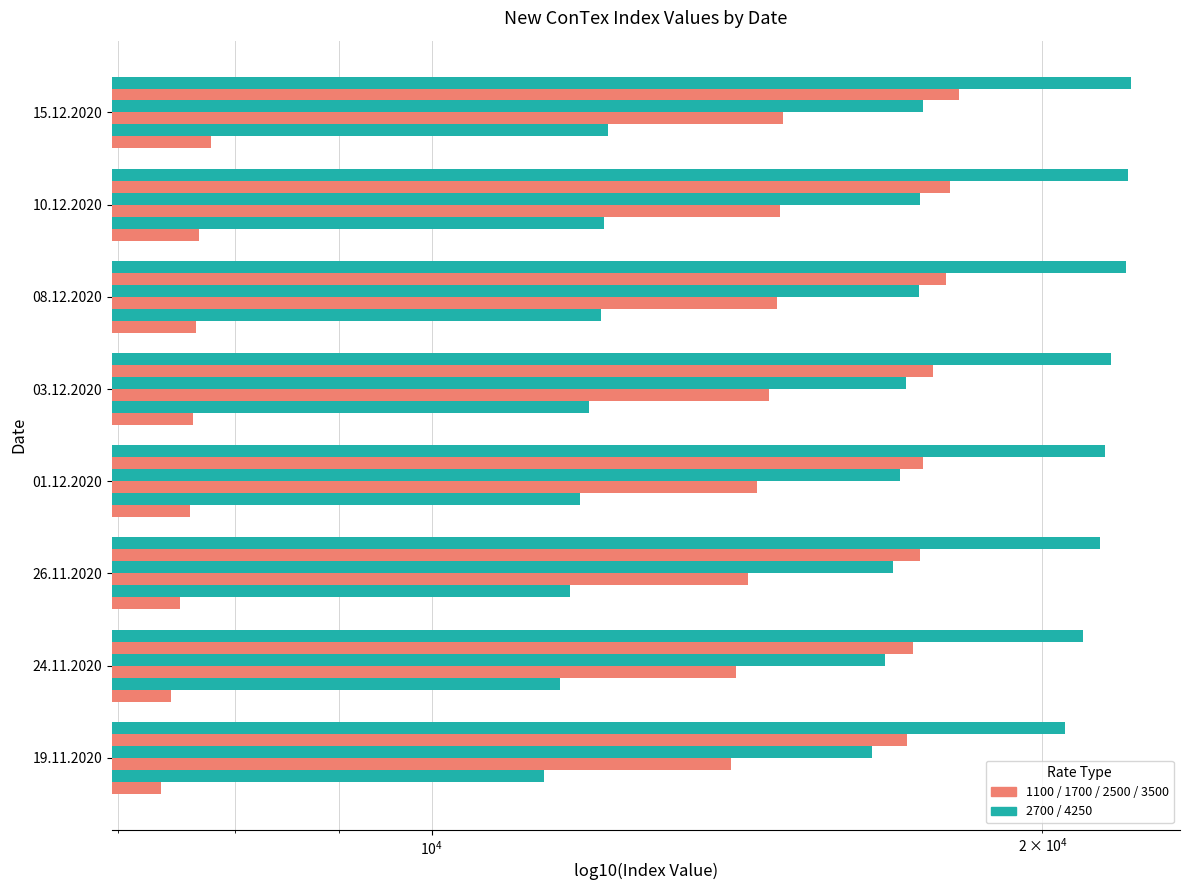

How many values in the 3500 series exceed 17660?

3